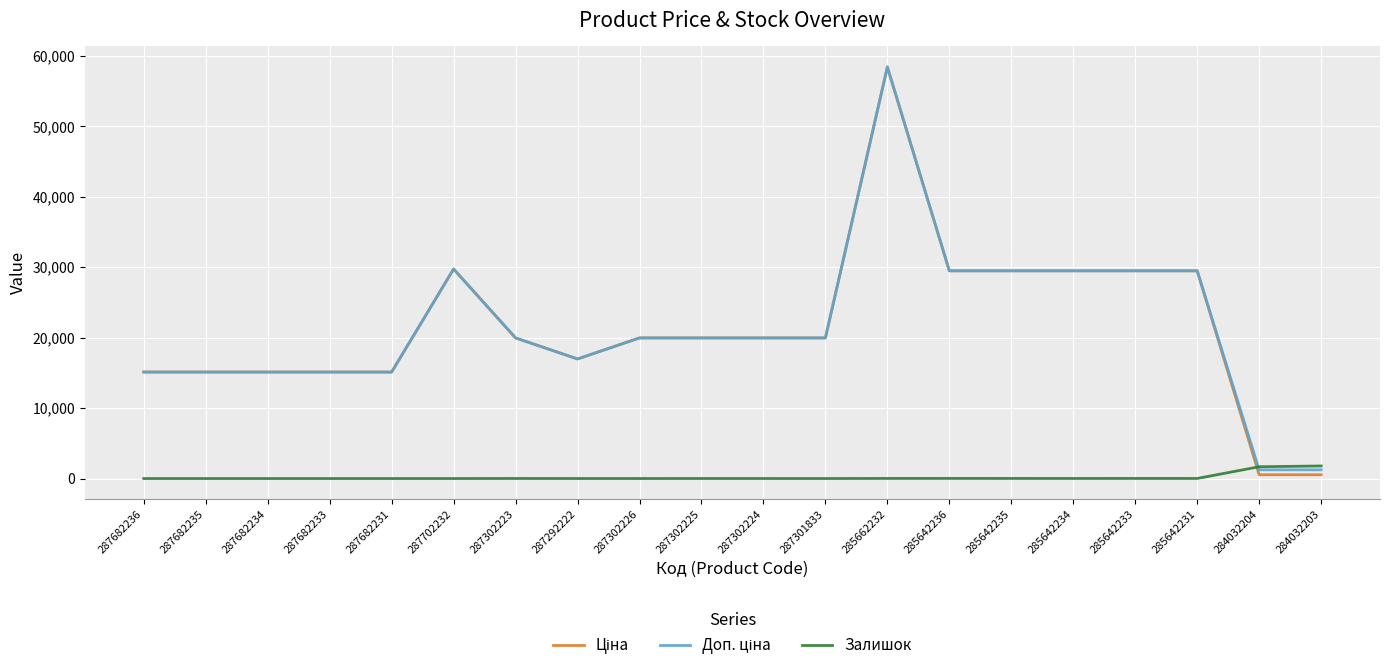

What is the spread (max minus min) of values at 287682231?

15120.0